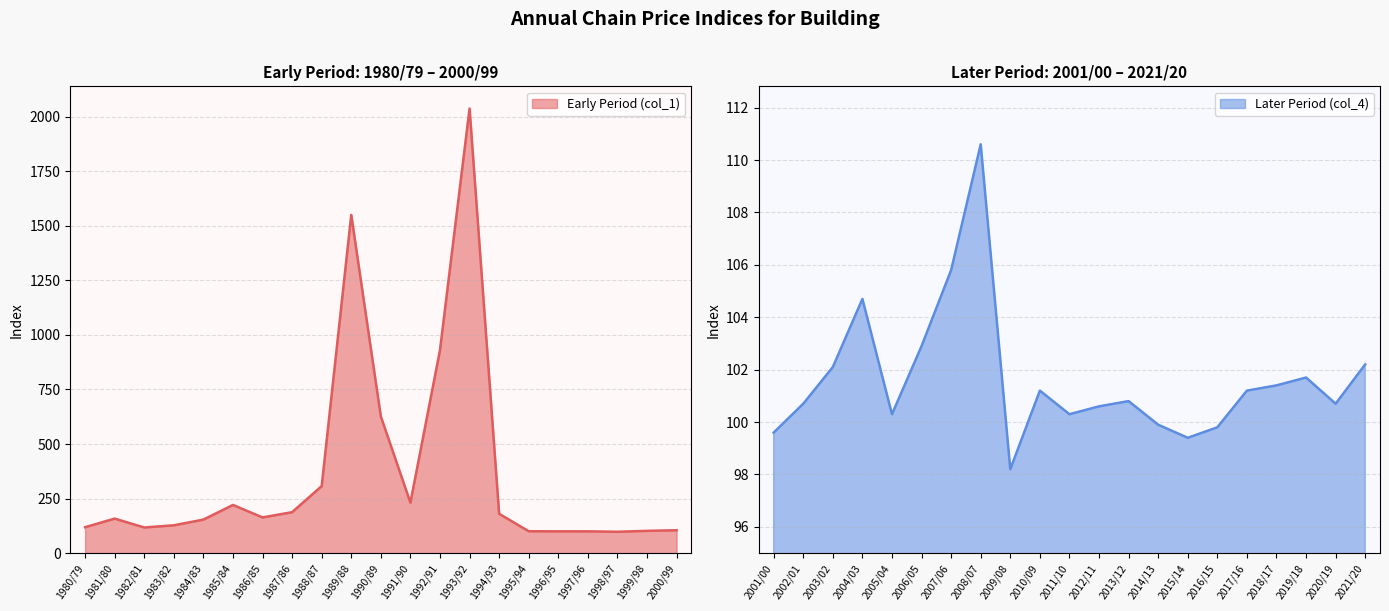

Where is Early Period (col_1) nearest to the value 1067?

1992/91